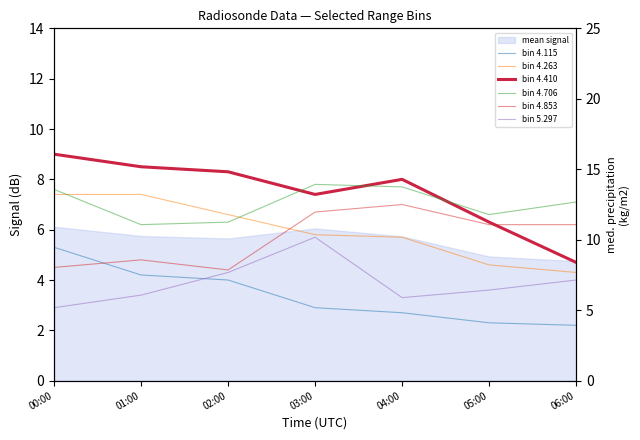

What is the sum of the bin 4.410 values at 05:00 and 02:00?

14.6